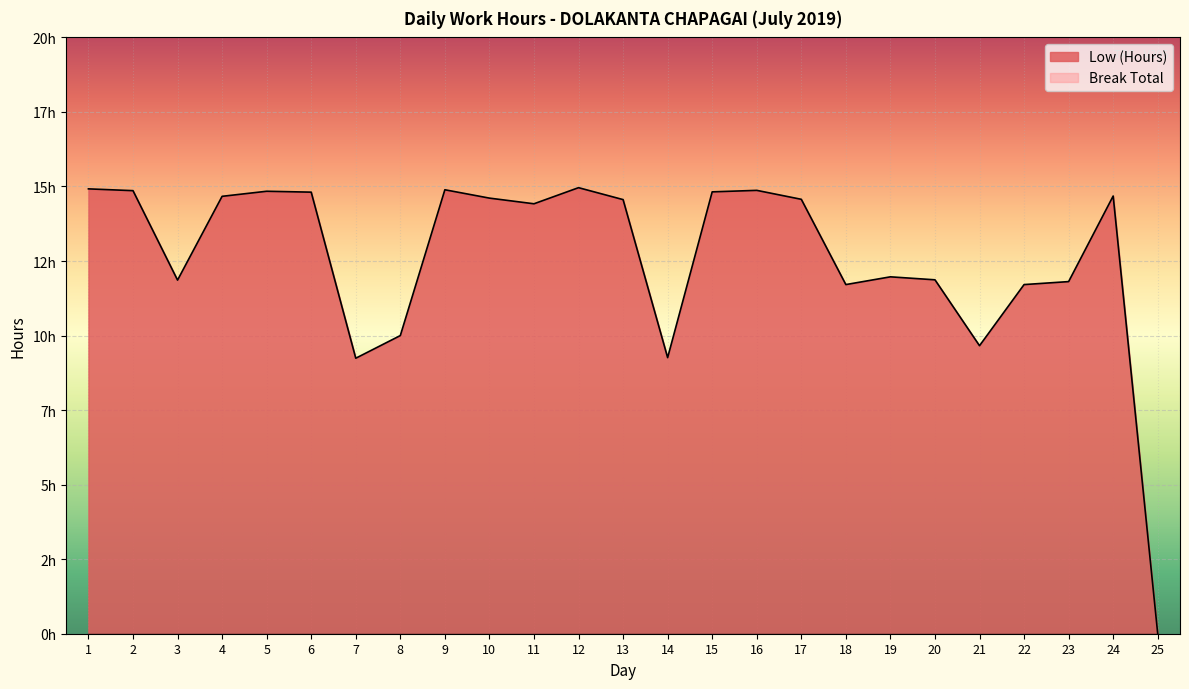

What is the value of the 3rd point from the left?

11.9